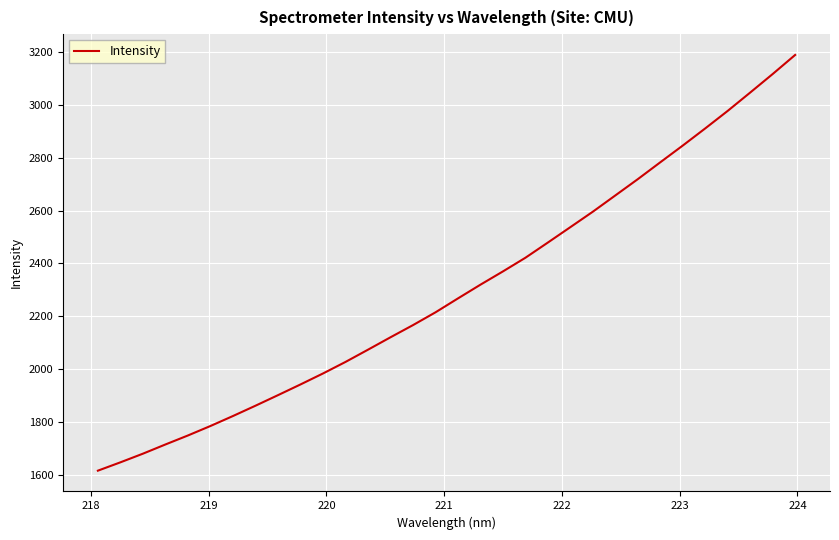

What is the minimum value shown in the chart?

1614.9